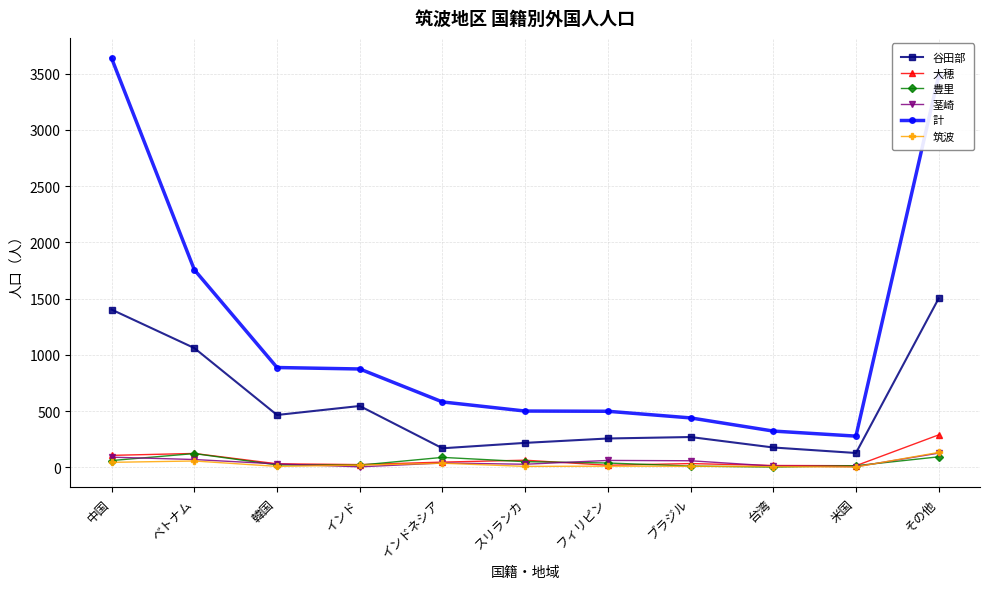

Which series changed the most between ベトナム and 米国?

計